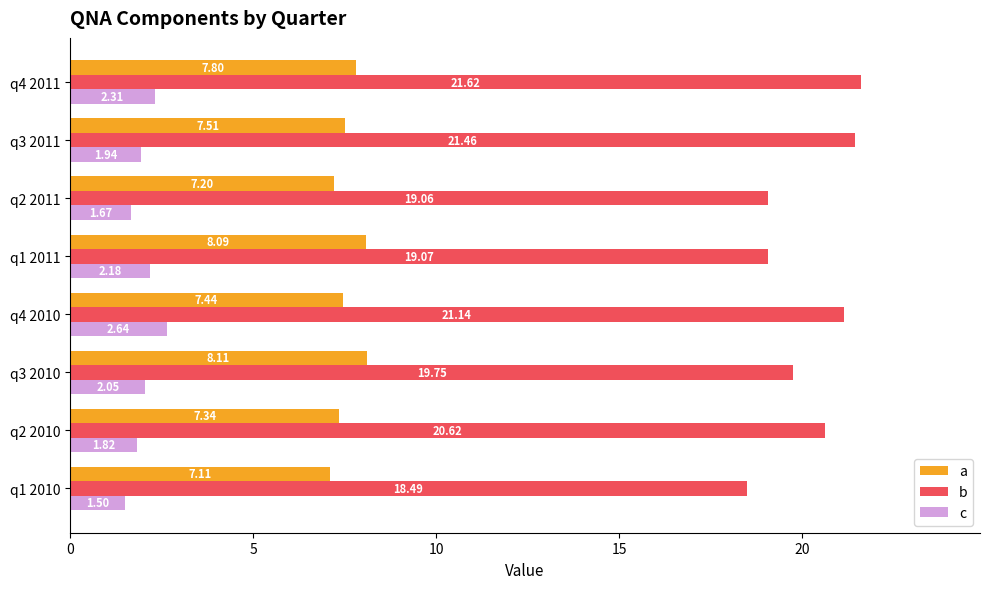

Which category has the highest value in the b series?

q4 2011